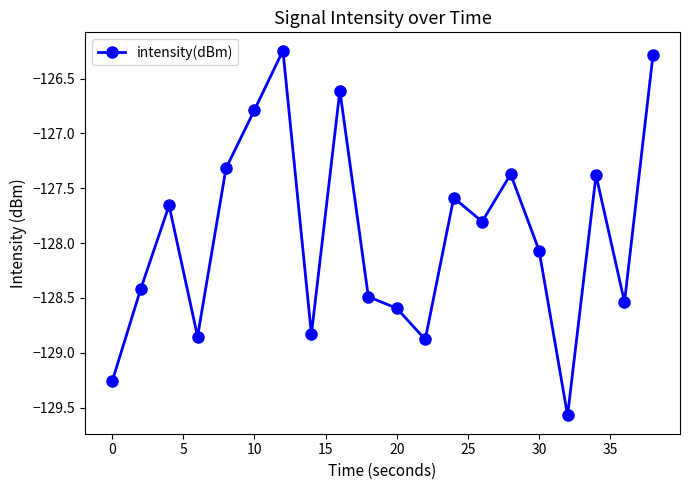

What is the difference between the second highest and second lowest values?

3.0